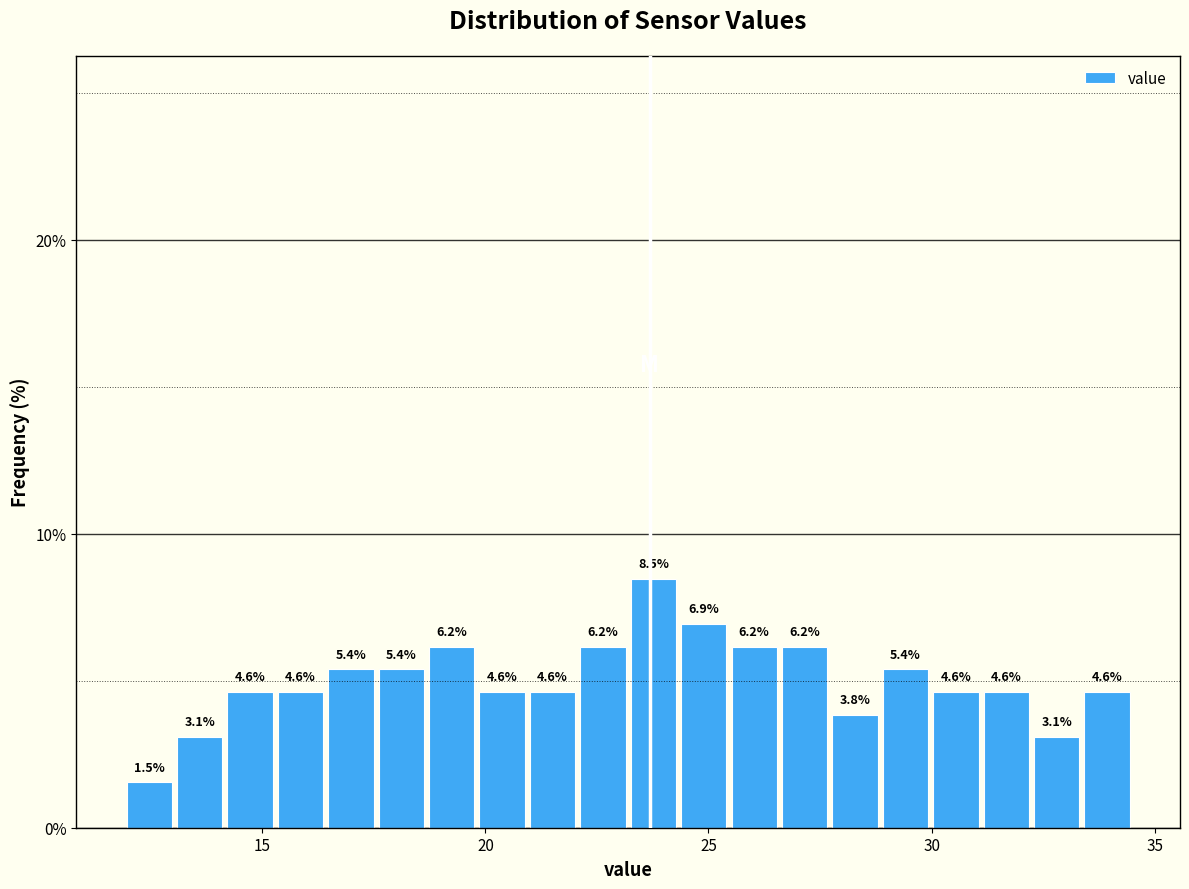

Read against the x-axis, roughly where is the centre of the tallest bar?

24.0